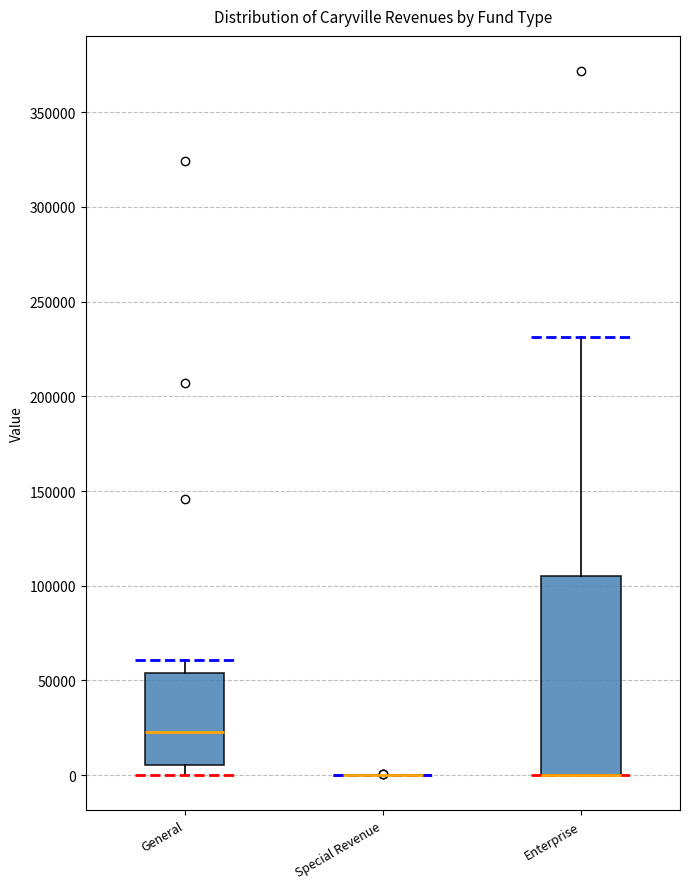

Reading left to right, read every box against the y-axis: the position of its median line, the range the box covers, and the ends of its whiskers. The values are not printed on the chart, so give them approximately, as read against the axis.

General: median 25000, box 5000 to 55000, whiskers 0 to 60000
Special Revenue: box collapsed to a line at 0, whiskers 0 to 0
Enterprise: median 0 (drawn on the box's lower edge), box 0 to 105000, whiskers 0 to 230000